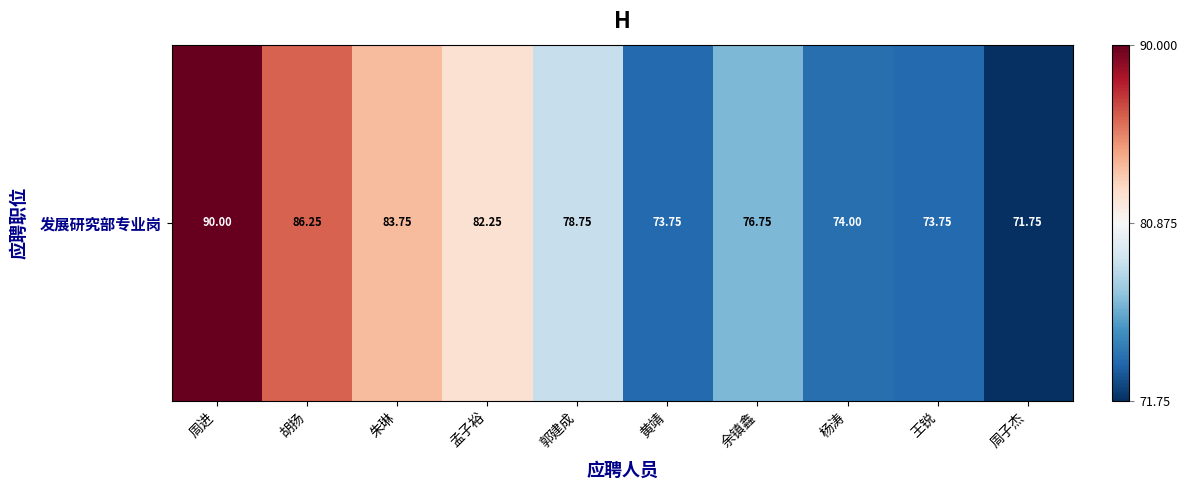

What is the minimum value shown in the chart?

71.8